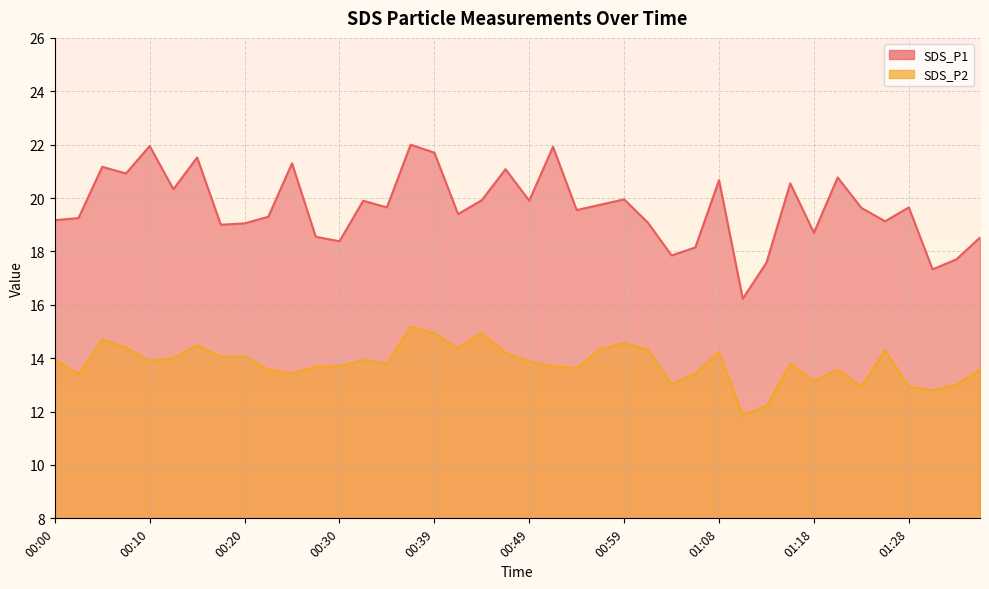

Rank the series by their maximum value, from highest to lowest.

SDS_P1, SDS_P2